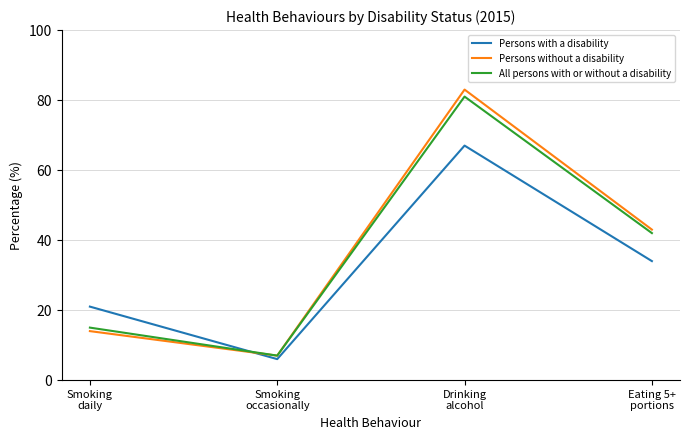

Where do All persons with or without a disability and Persons with a disability first cross each other?

Smoking
daily and Smoking
occasionally